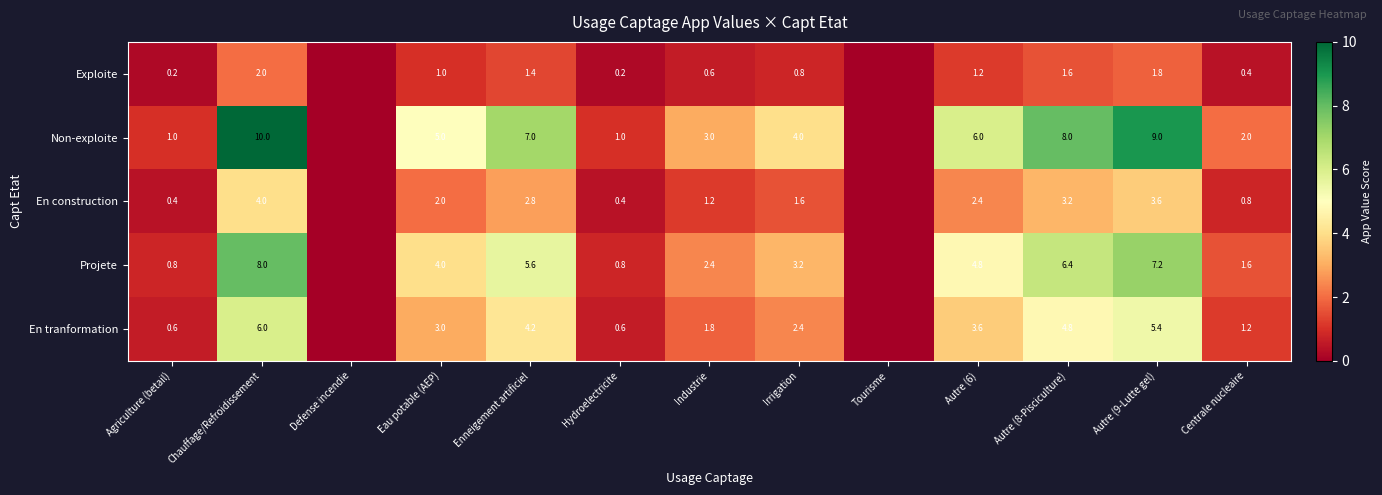

The En tranformation series shows 1.1 at Autre (6). True or false?

False